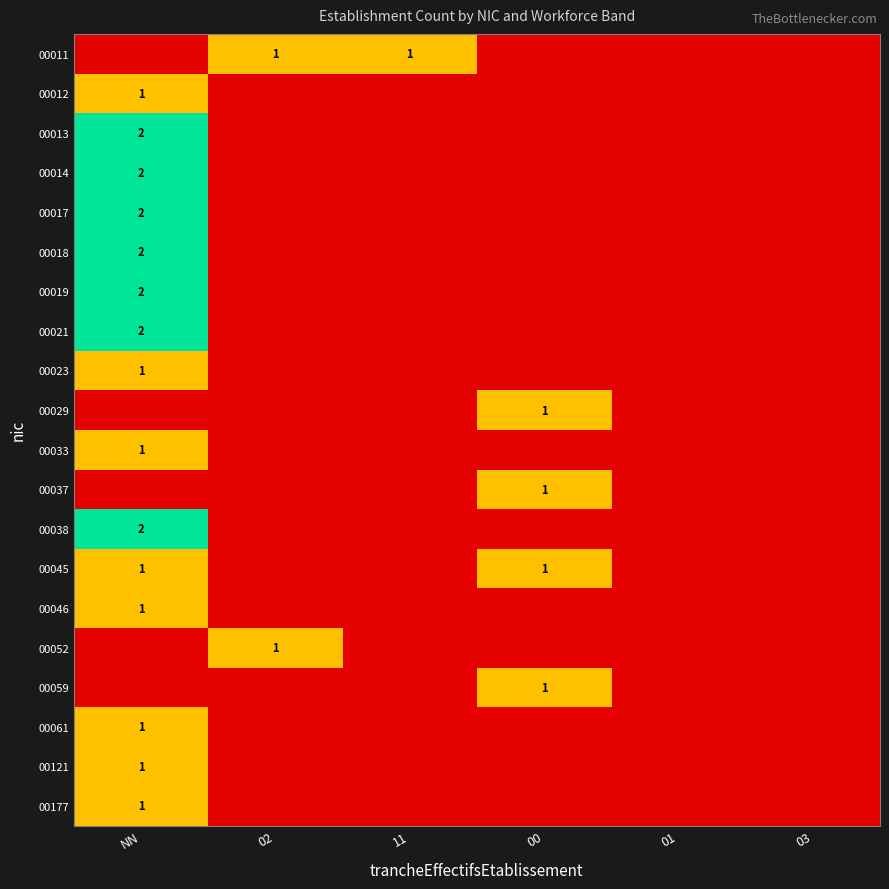

The 00038 series shows 1 at NN. True or false?

False